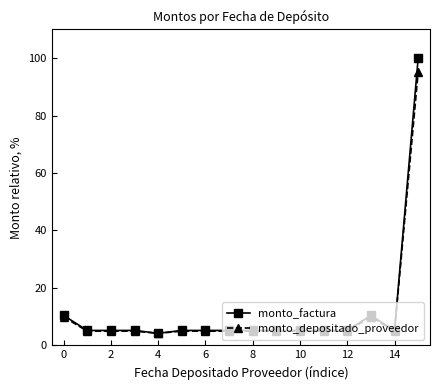

Reading left to right, what are all the values shown in this chart?

monto_factura: 10.4	5.2	5.2	5.2	4.2	5.2	5.2	5.2	5.2	5.2	5.2	5.2	5.2	10.4	5.2	100.0
monto_depositado_proveedor: 9.9	5.0	5.0	5.0	4.2	5.0	5.0	5.0	5.0	5.0	5.0	5.0	5.0	9.9	5.0	95.1